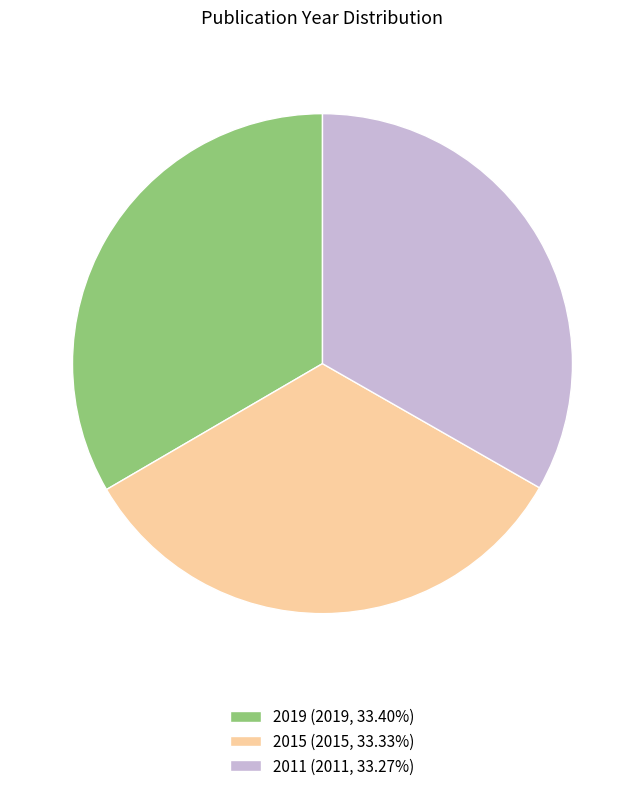

Does 2019 (2019, 33.40%) represent more than half of the total?

No